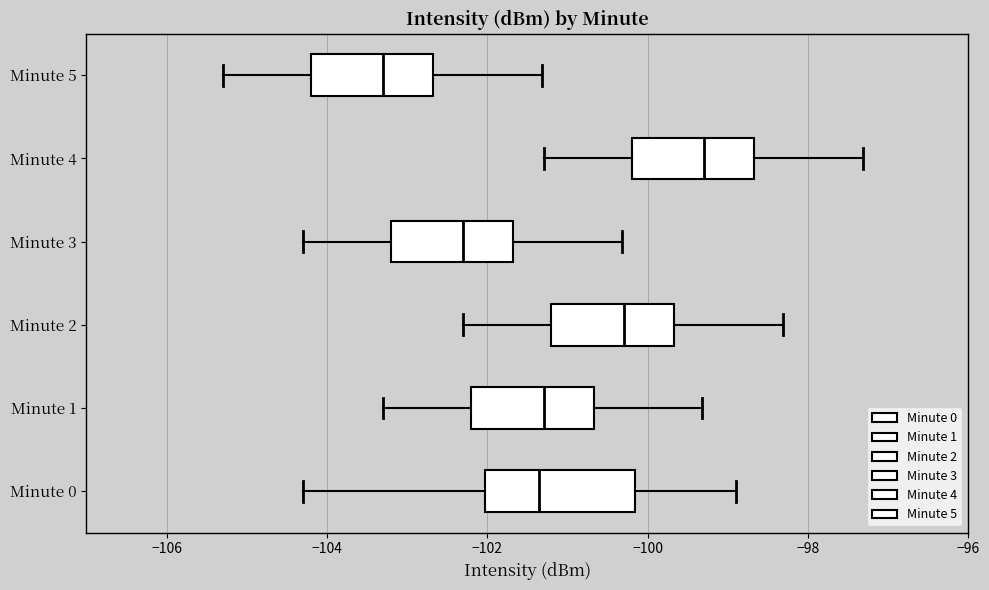

Where is the right edge of the box for Minute 3 on the x-axis? The values are not printed on the chart, so give them approximately, as read against the axis.

-101.6